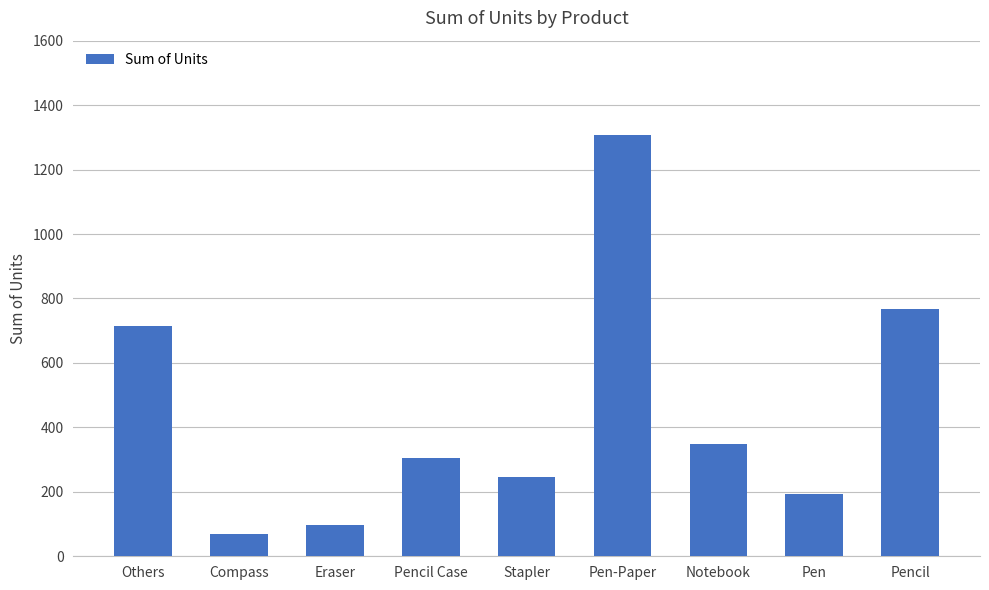

Rank the categories by value from lowest to highest.

Compass, Eraser, Pen, Stapler, Pencil Case, Notebook, Others, Pencil, Pen-Paper